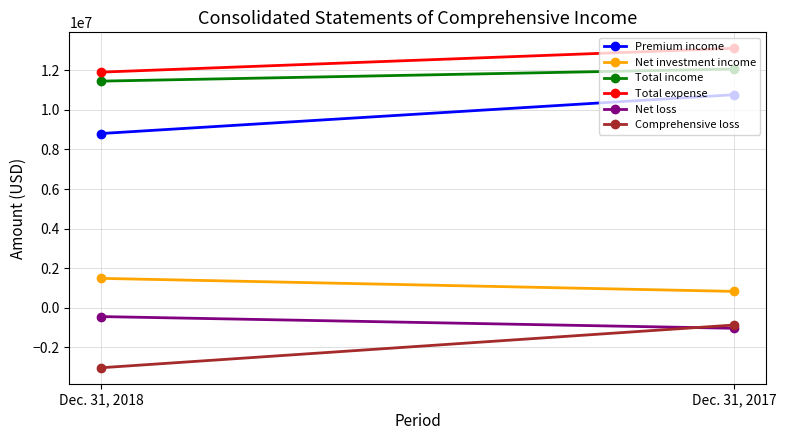

Reading left to right, list all the values displayed in this chart.

Premium income: Dec. 31, 2018=8807779	Dec. 31, 2017=10773246
Net investment income: Dec. 31, 2018=1477403	Dec. 31, 2017=817989
Total income: Dec. 31, 2018=11459287	Dec. 31, 2017=12071857
Total expense: Dec. 31, 2018=11915423	Dec. 31, 2017=13120889
Net loss: Dec. 31, 2018=-456136	Dec. 31, 2017=-1049032
Comprehensive loss: Dec. 31, 2018=-3046003	Dec. 31, 2017=-883055